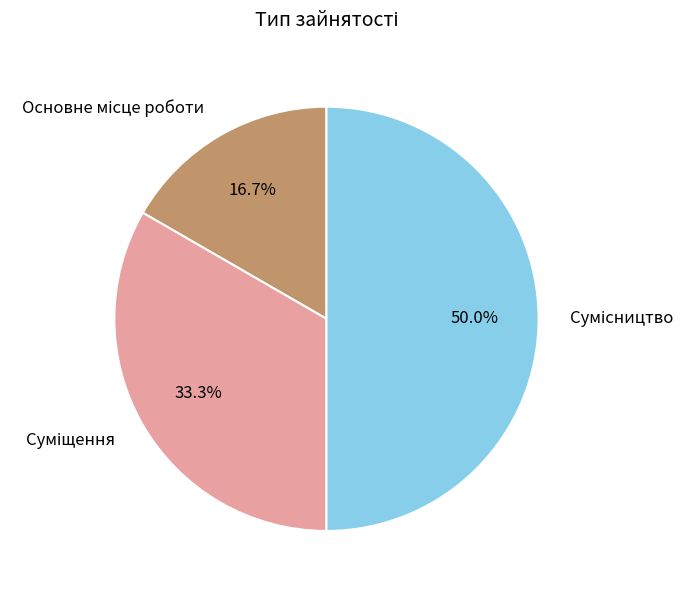

Is there any slice that represents more than half of the pie?

No